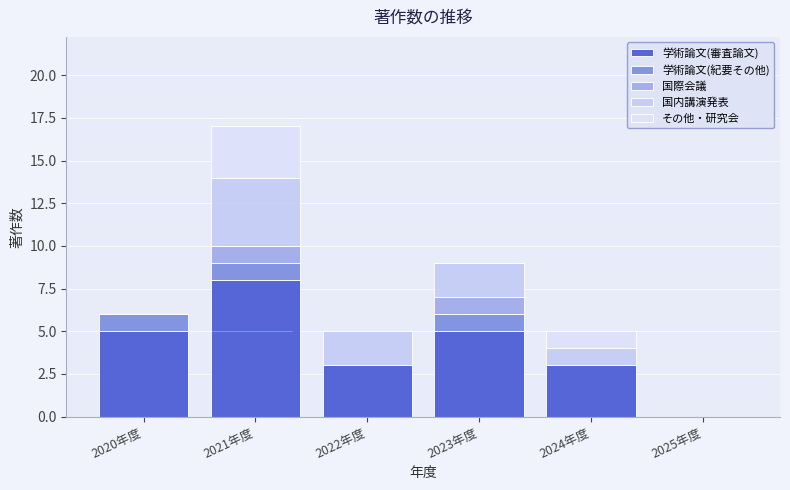

How many positive values does the 学術論文(審査論文) series have?

5